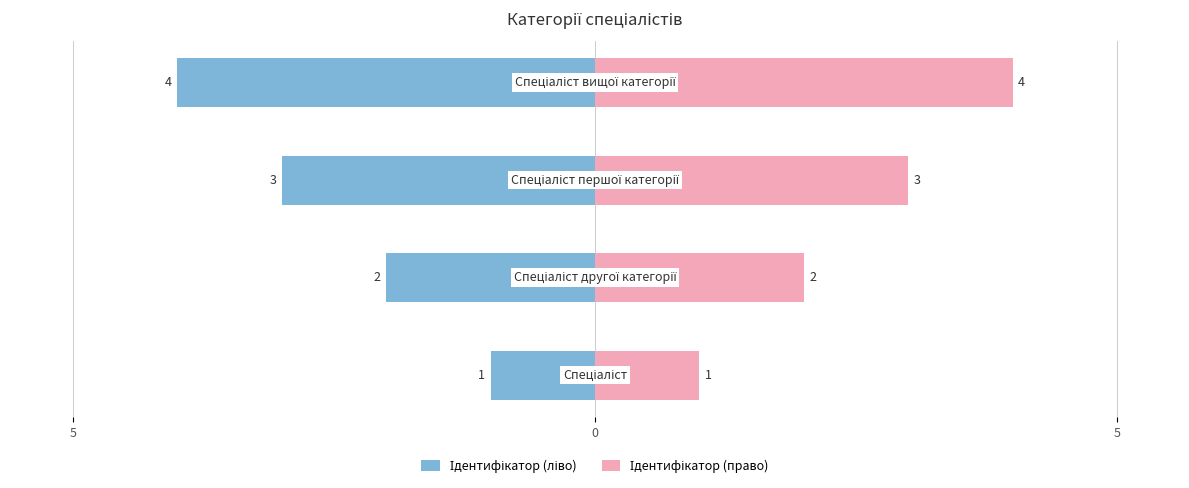

Which series has the largest range (max minus min)?

Ідентифікатор (ліво)